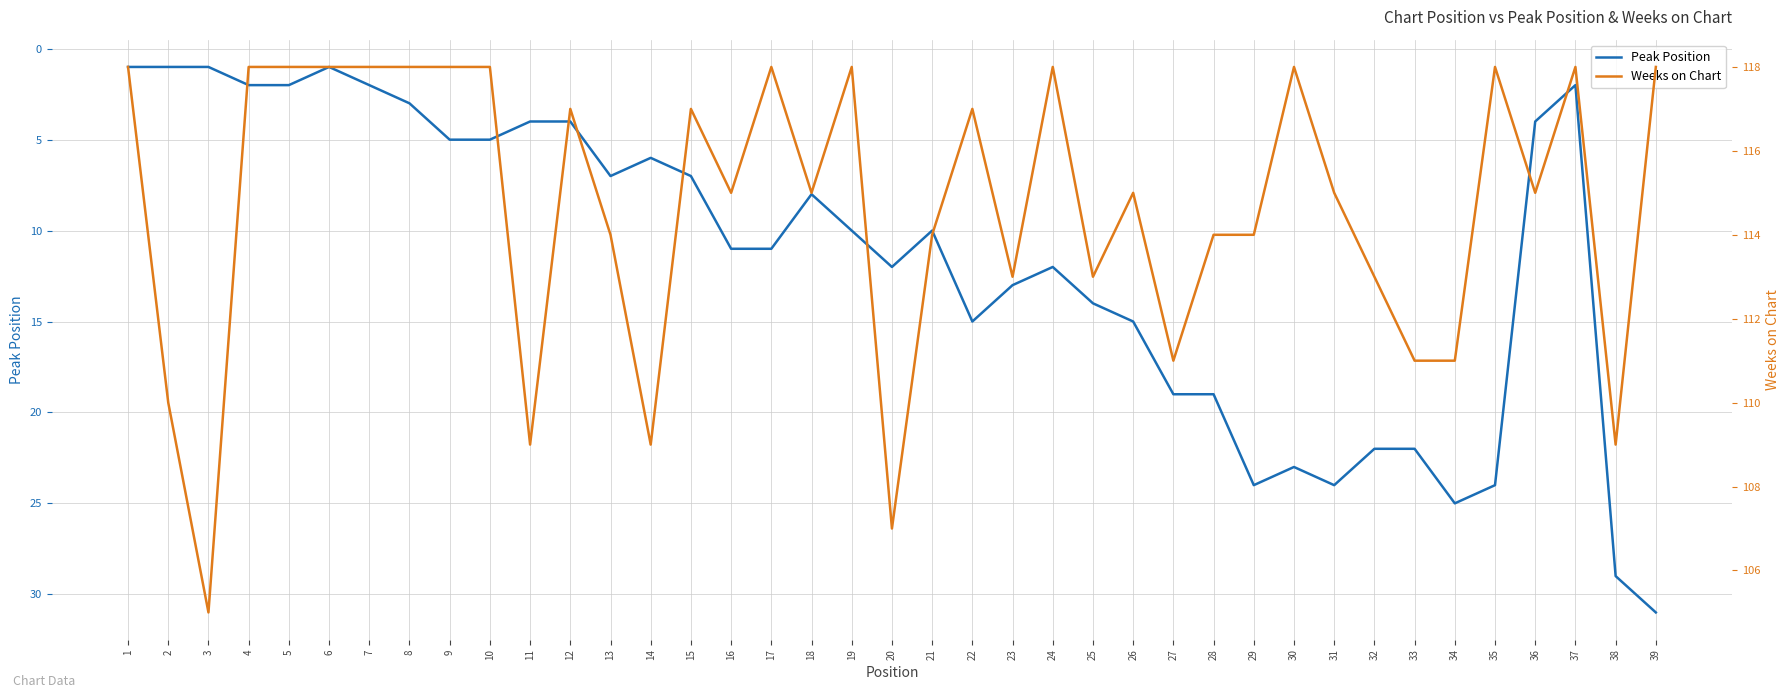

At which category does the chart reach its peak across all series?

1